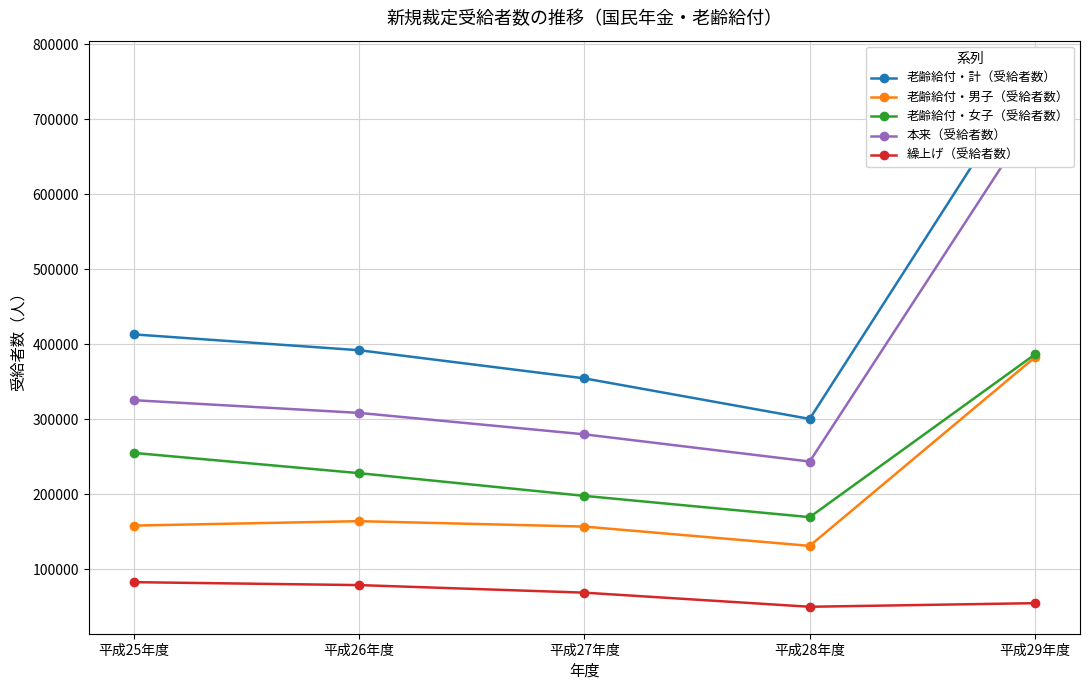

The value of 繰上げ（受給者数） at 平成25年度 is 82575. True or false?

True